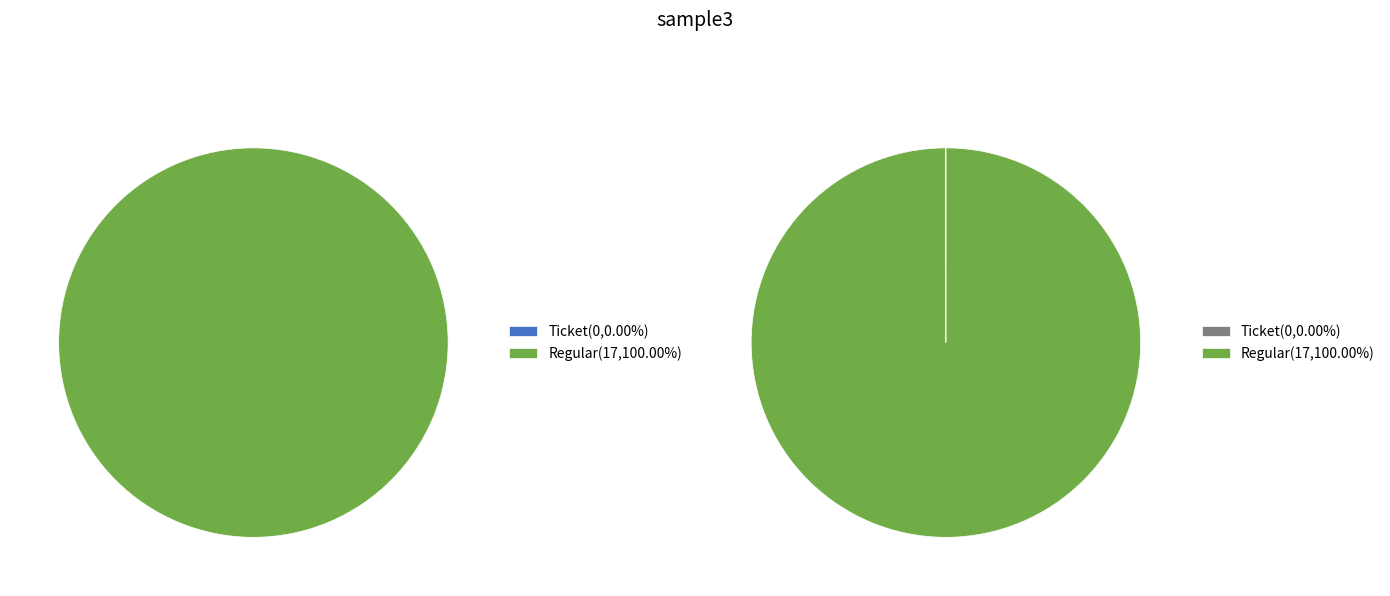

Count the number of slices in the pie.

2